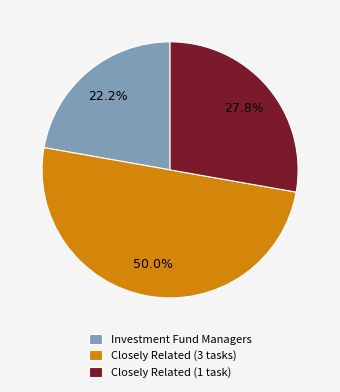

To the nearest percent, what percentage of the pie is Investment Fund Managers?

22%